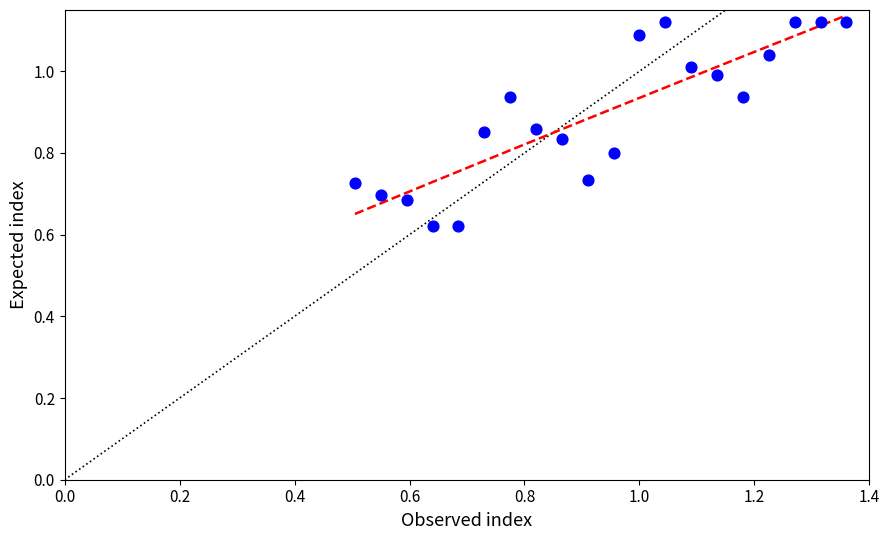

What is the range of Y values (max minus min)?

0.5